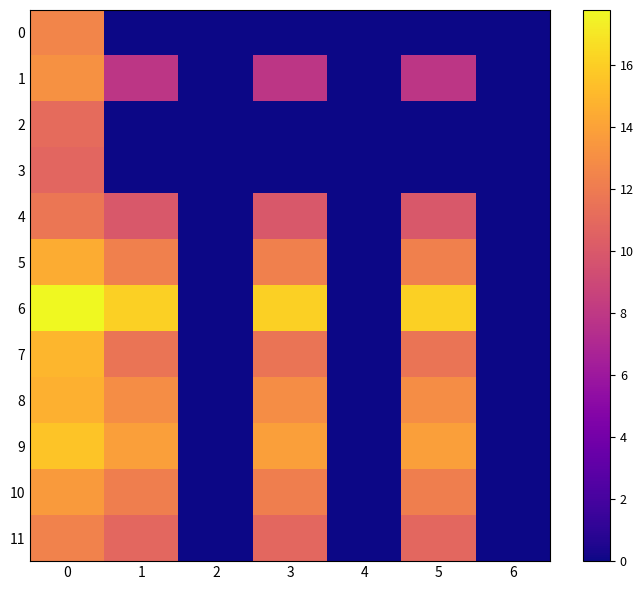

Rank the series at 0 from highest to lowest value.

6, 9, 7, 8, 5, 10, 1, 0, 11, 4, 2, 3